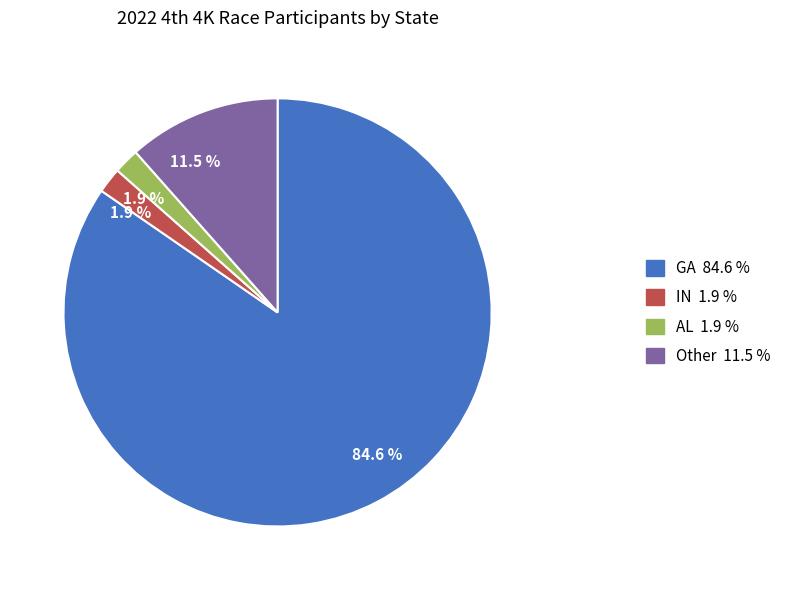

To the nearest percent, what is the difference between the largest and smallest slice percentages?

83%